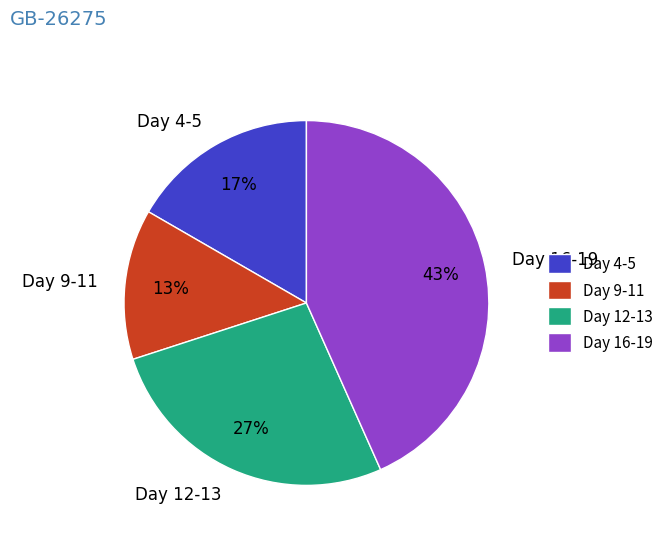

Does any single category account for the majority?

No